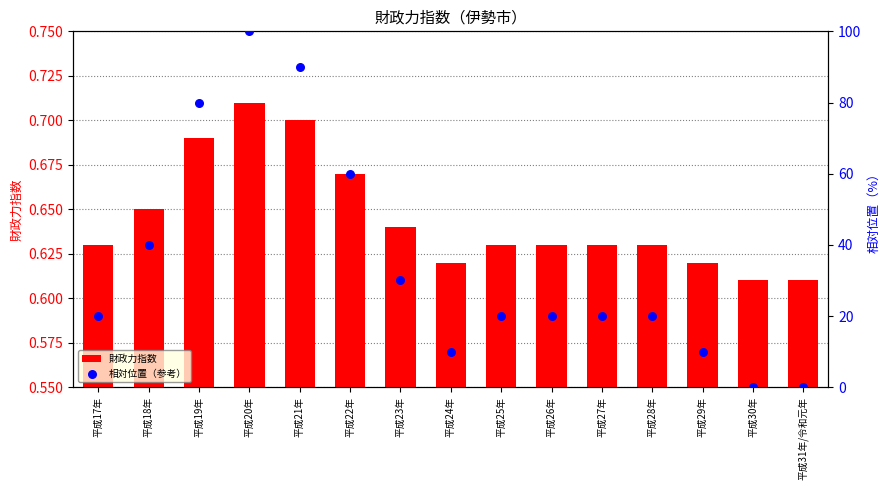

What is the total value across all series at 平成22年?

60.7